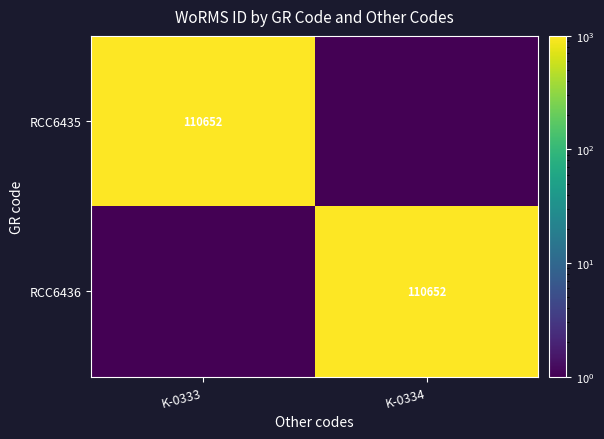

Is it true that RCC6435 equals 172055.0 at K-0333?

False